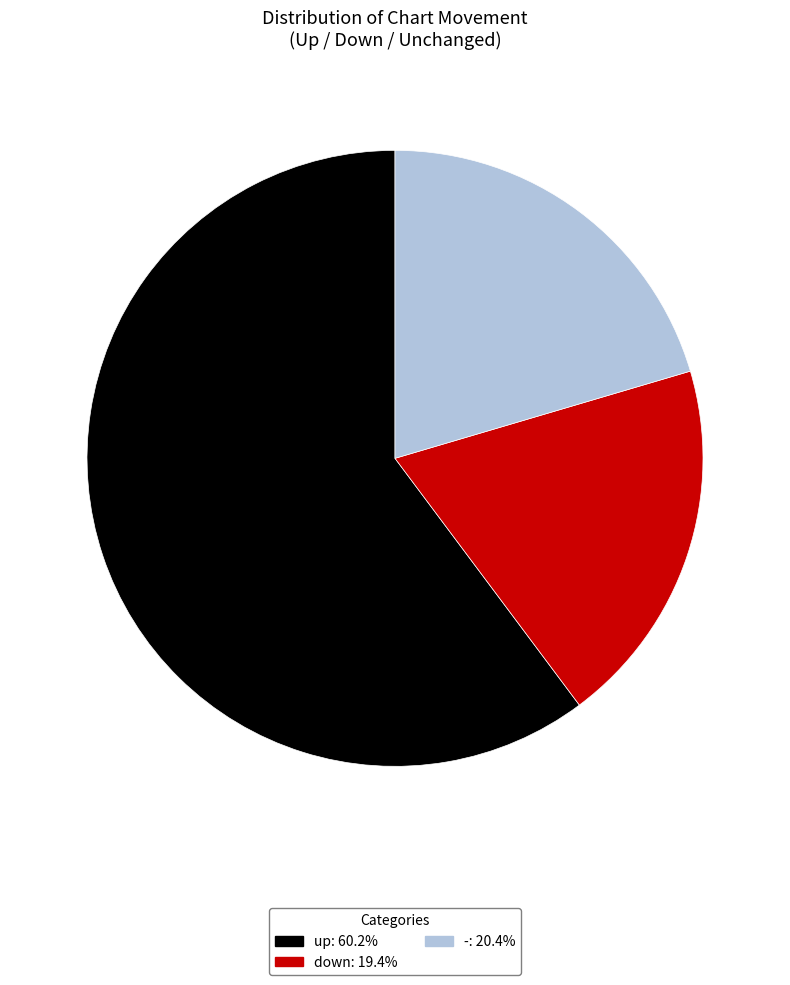

Is the sum of down and - greater than half?

No